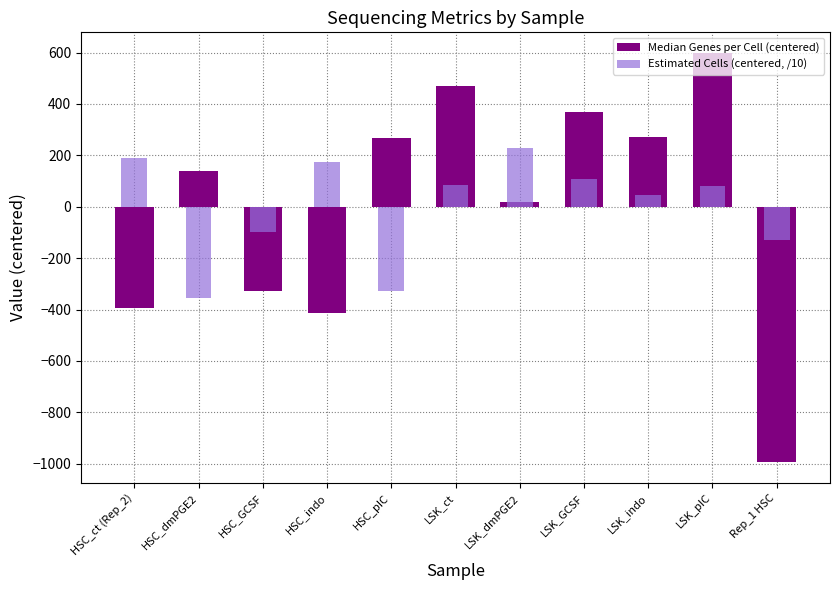

How many data points does each series have?

11